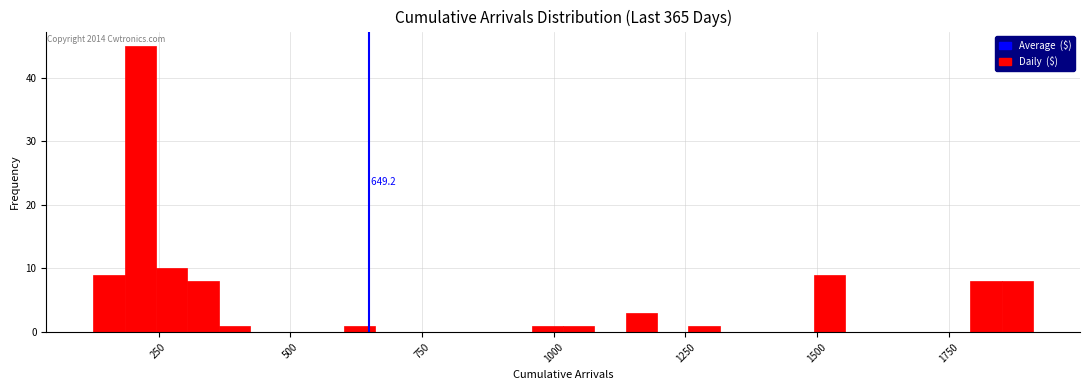

Read against the x-axis, roughly where is the centre of the tallest bar?

200